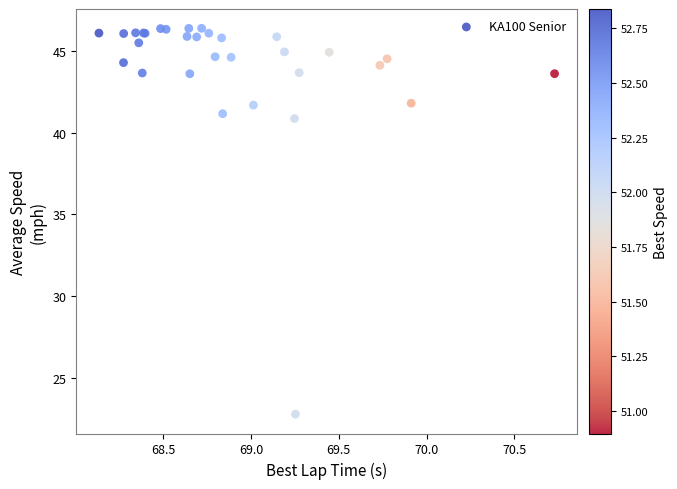

What Y value in the scatter plot is closest to 34?

40.9